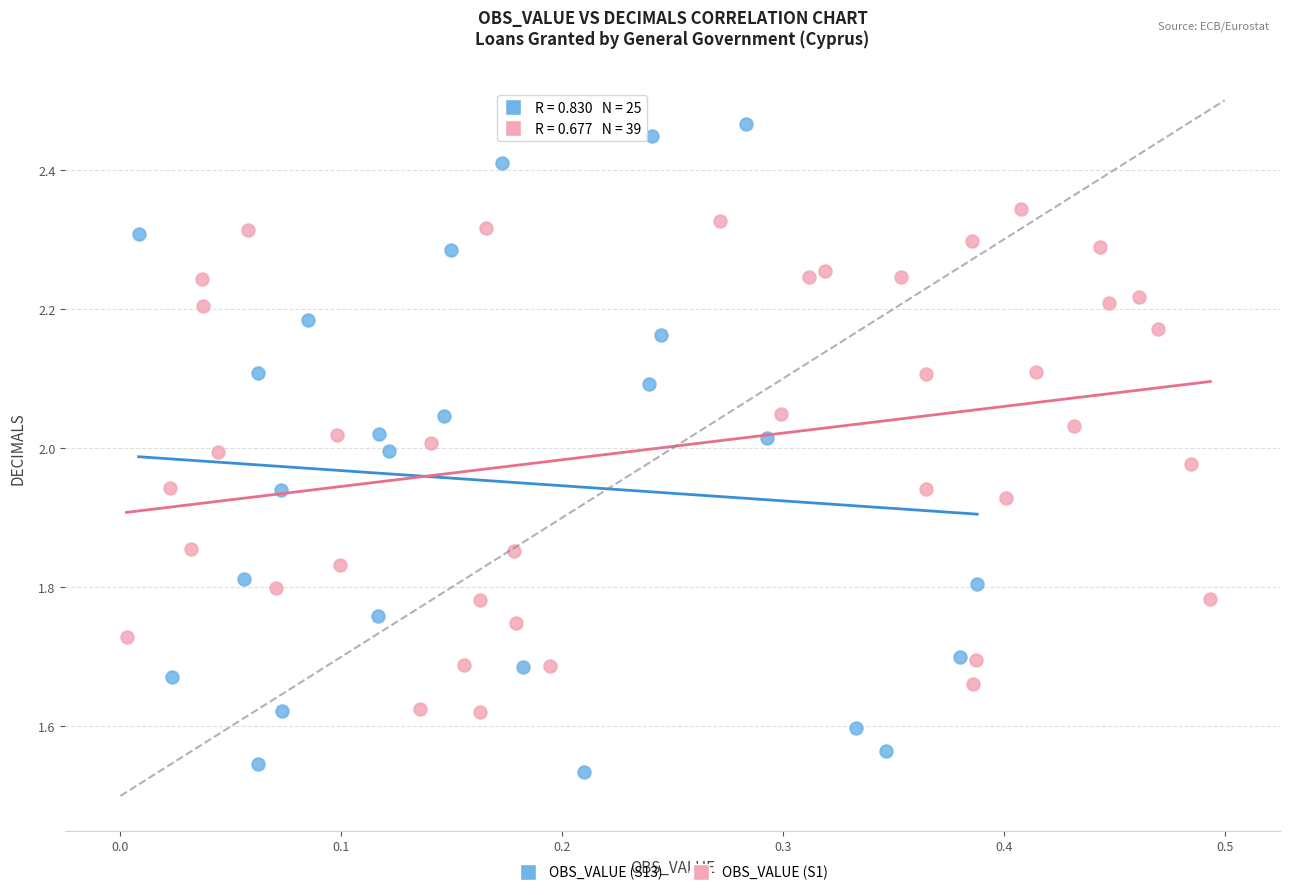

What are all the series names shown in the legend?

OBS_VALUE (S13), OBS_VALUE (S1)